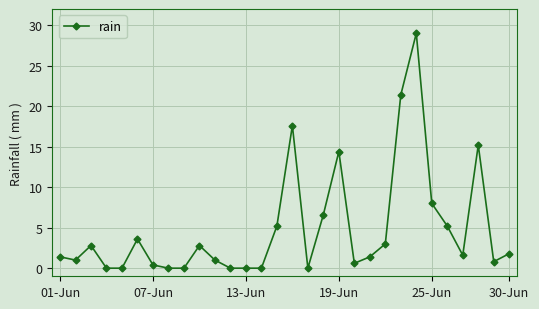

True or false: the data has more than 0 interior local peaks.

True